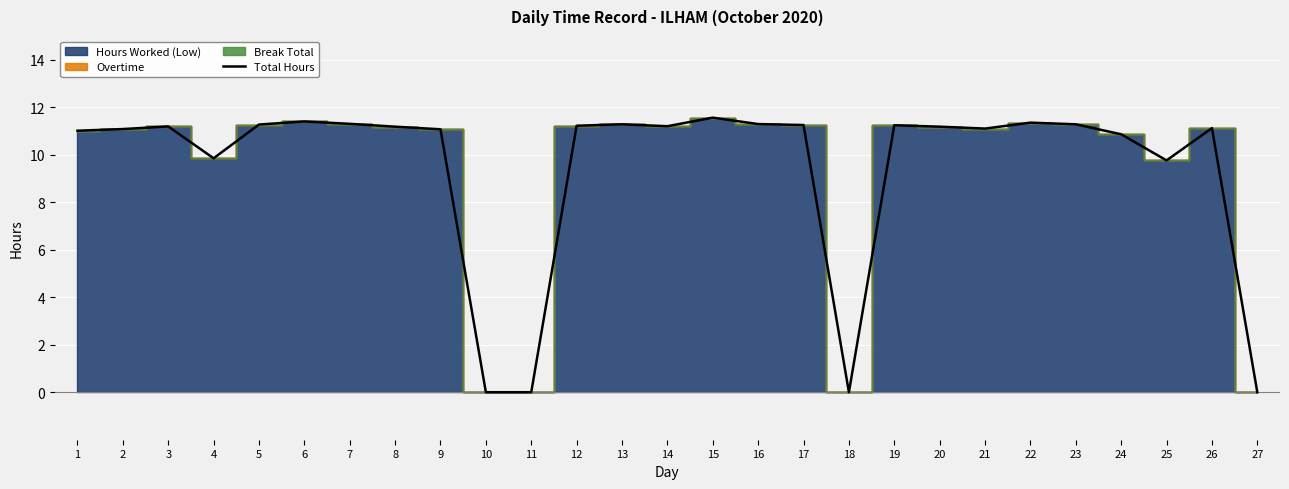

Approximately how many times larger is the value at 21 compared to 15?

1.0